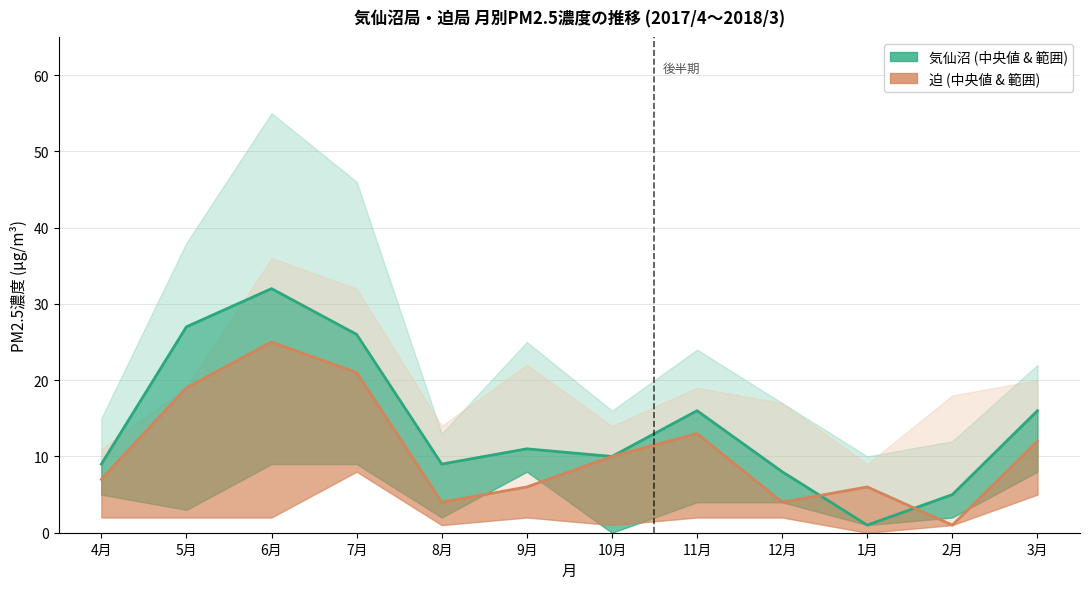

The 迫 series shows 6 at 1月. True or false?

True